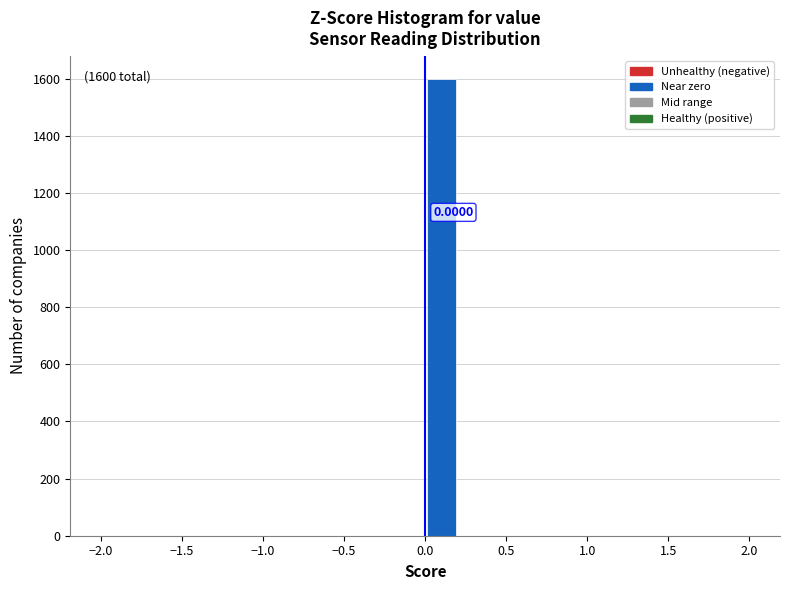

Over which range of the x-axis is the bar tallest?

0.0 to 0.2